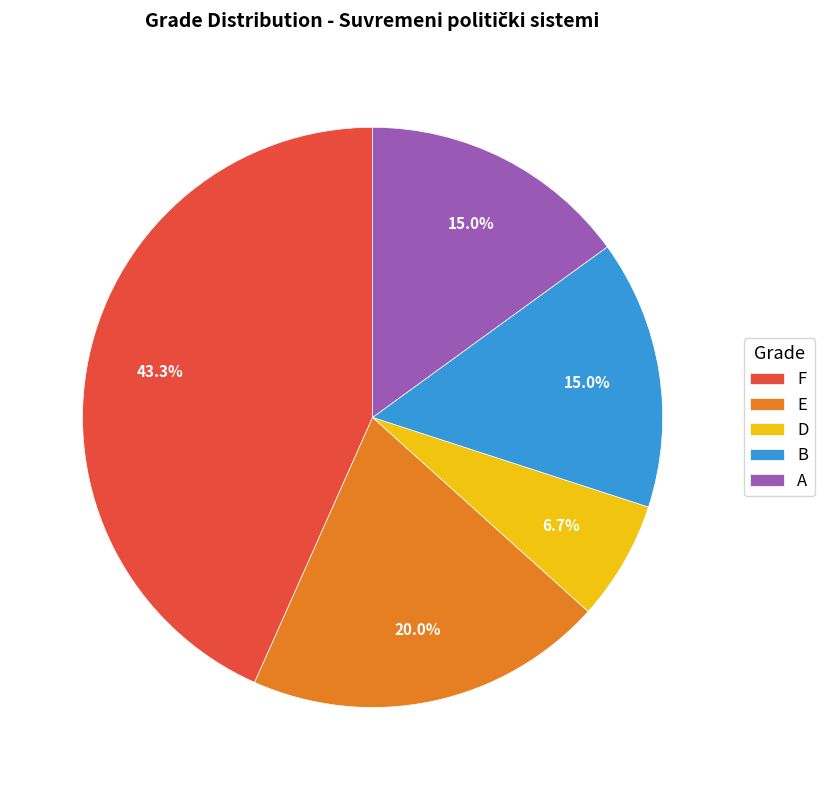

To the nearest percent, what portion does E represent?

20%